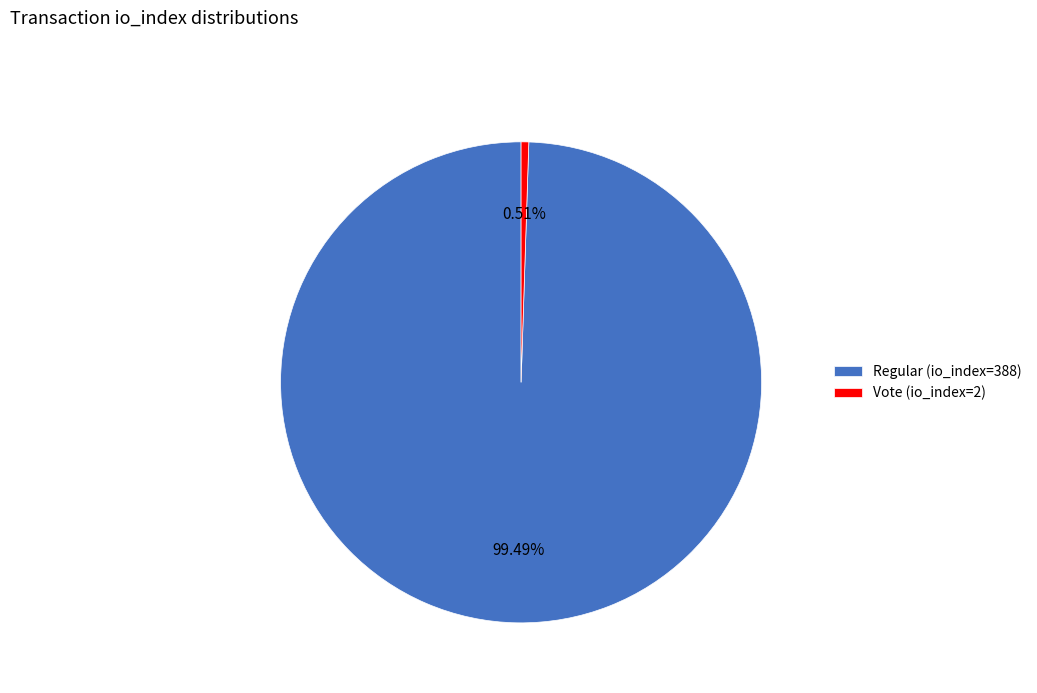

Is the sum of Vote (io_index=2) and Regular (io_index=388) greater than half?

Yes